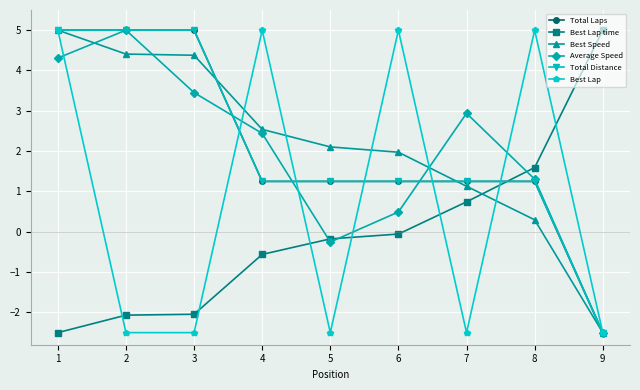

What is the total value across all series at 4?

11.9